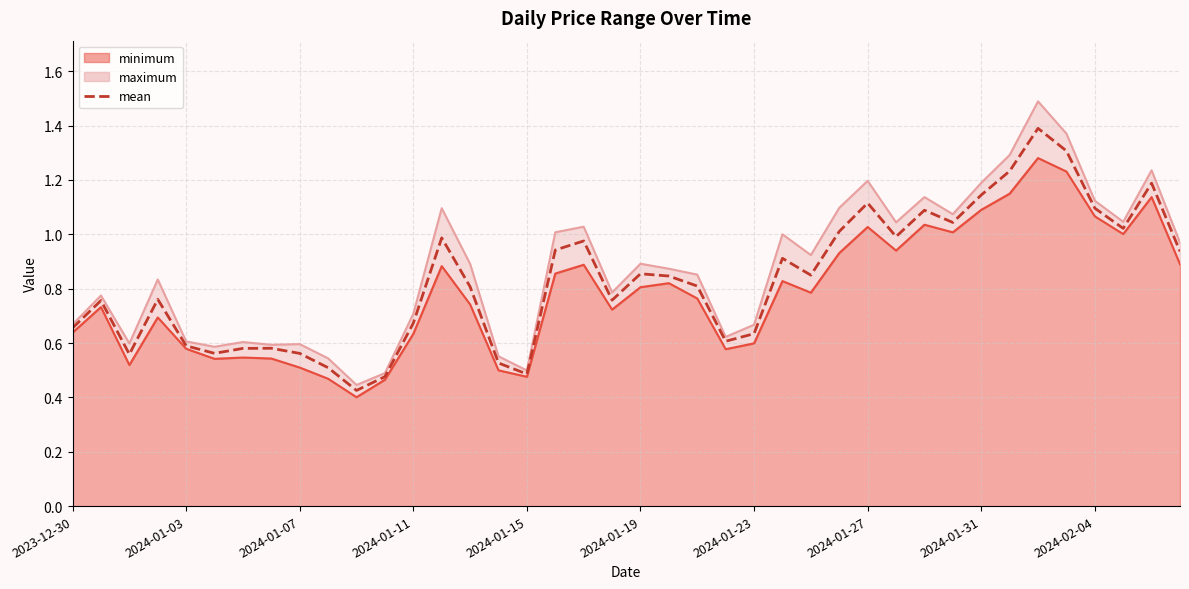

Does the chart display data point markers on the line(s)?

No